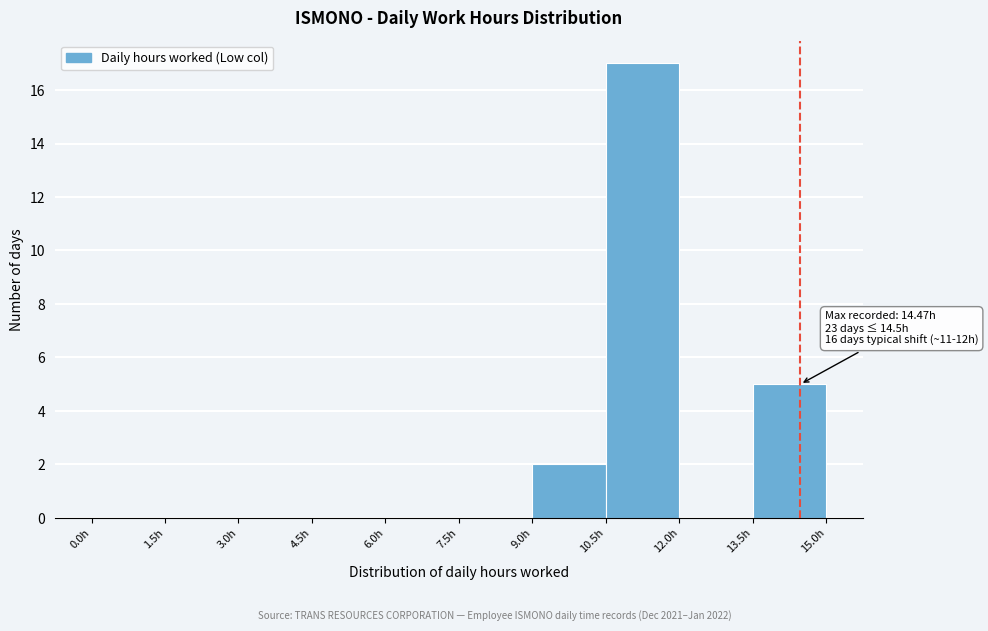

Which range on the x-axis has the tallest bar?

10.5 to 12.0